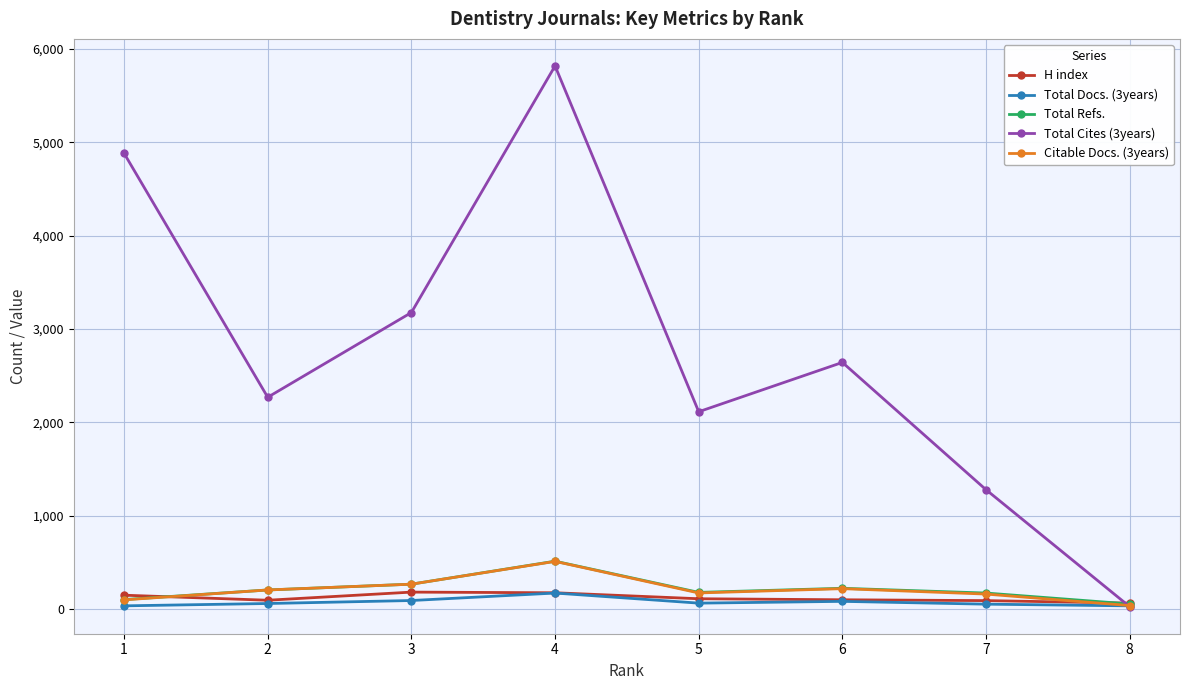

What is the greatest value displayed?

5817